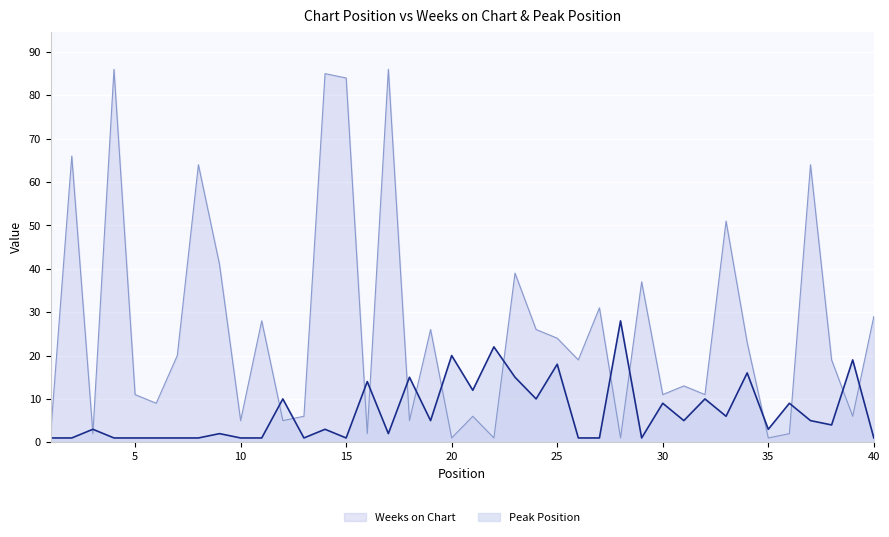

How many data points in Peak Position are above 4?

19